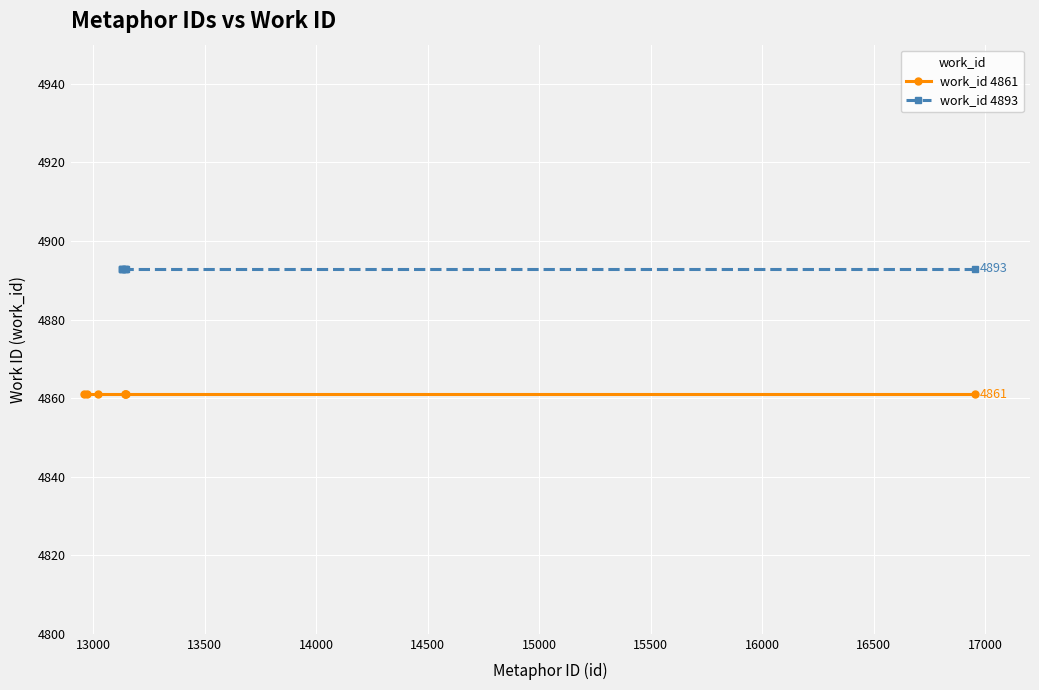

Is it true that work_id 4861 equals 6980 at 15000?

False